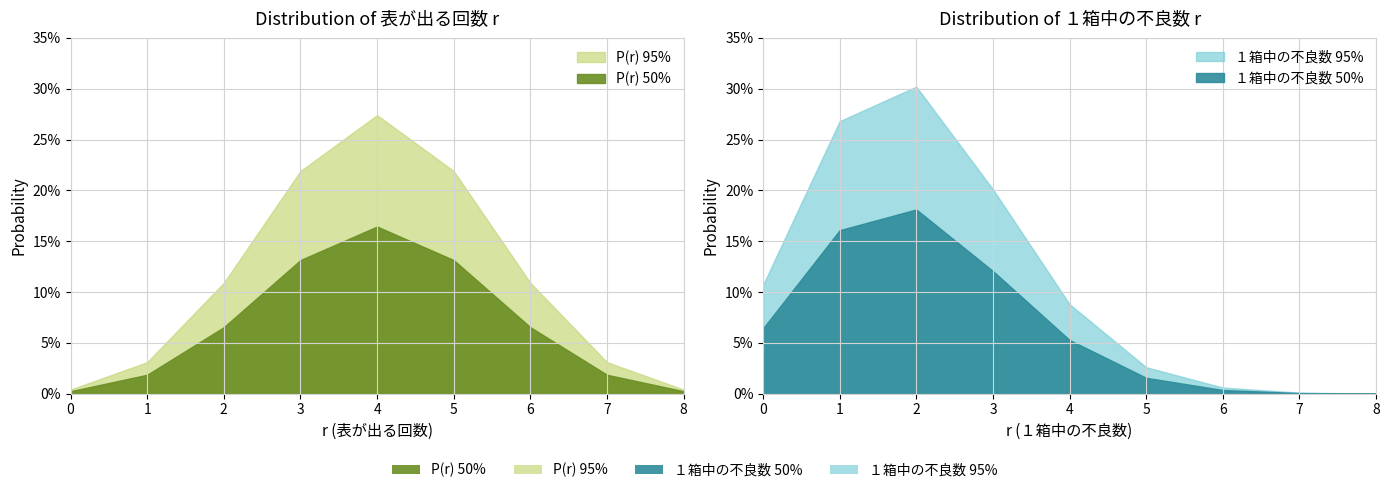

What value does the P(r) series have at 5?

0.2